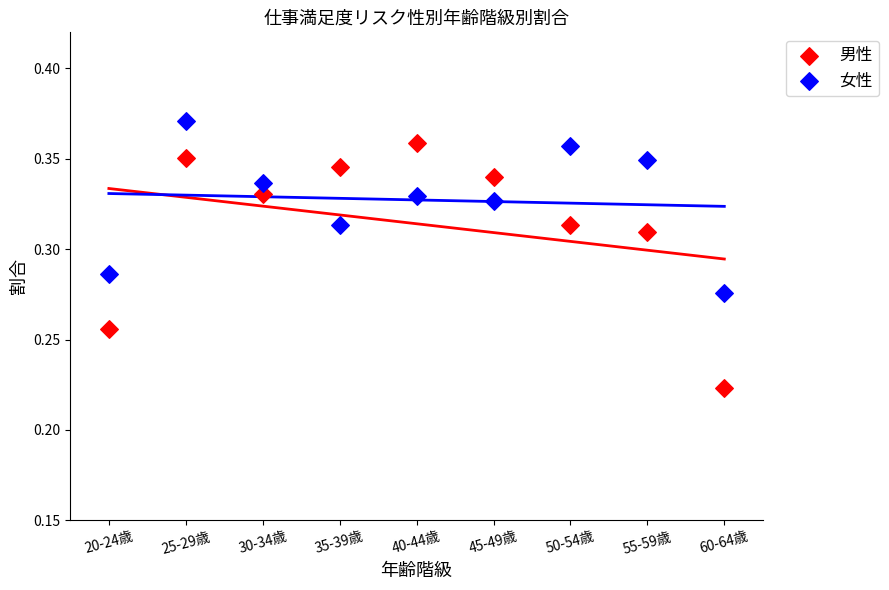

Which series has the largest Y range (max minus min)?

男性